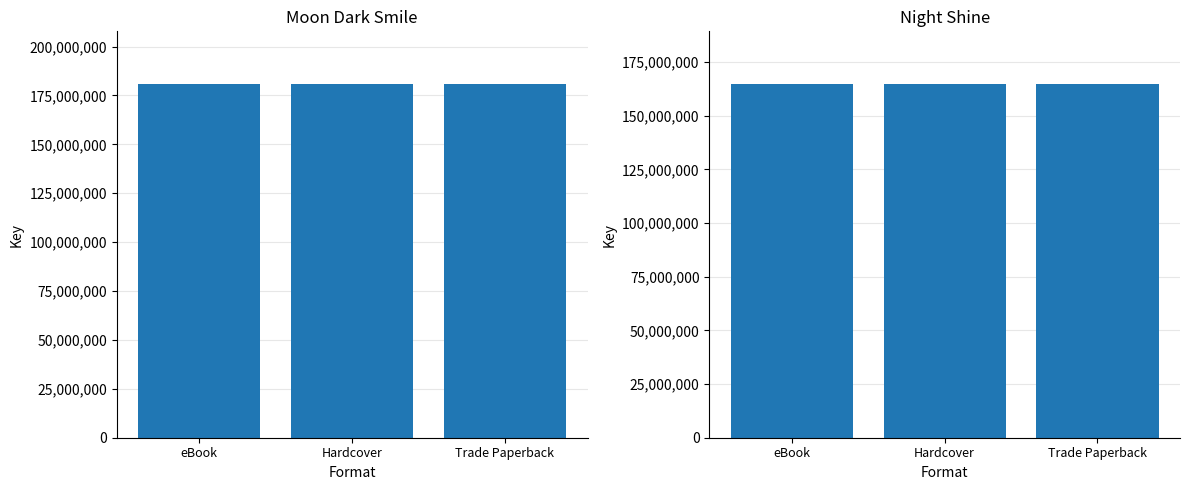

What is the lowest value of the Moon Dark Smile series?

180675765